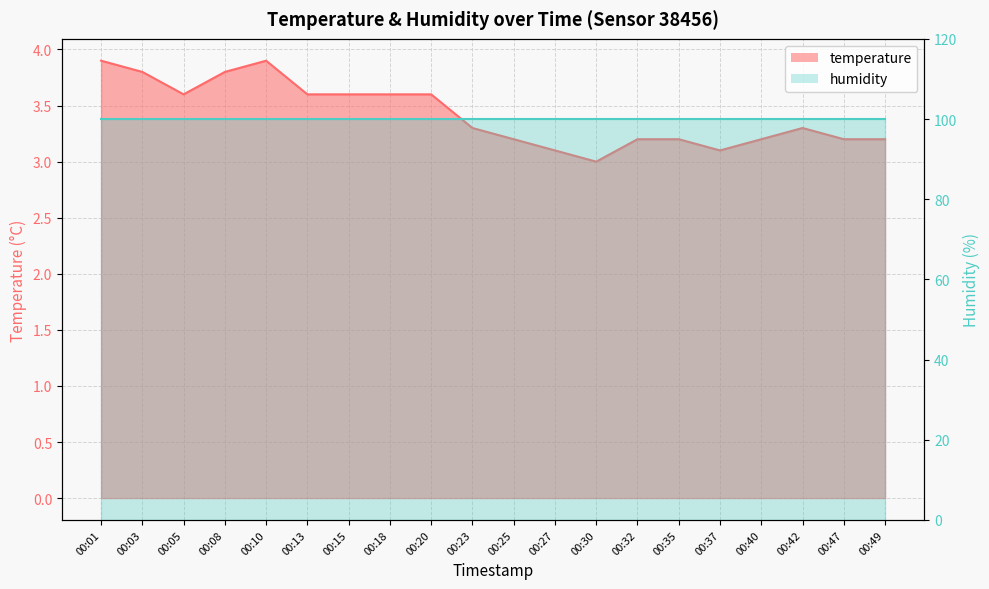

List the labels in order of value, smallest first.

00:30, 00:27, 00:37, 00:25, 00:32, 00:35, 00:40, 00:47, 00:49, 00:23, 00:42, 00:05, 00:13, 00:15, 00:18, 00:20, 00:03, 00:08, 00:01, 00:10